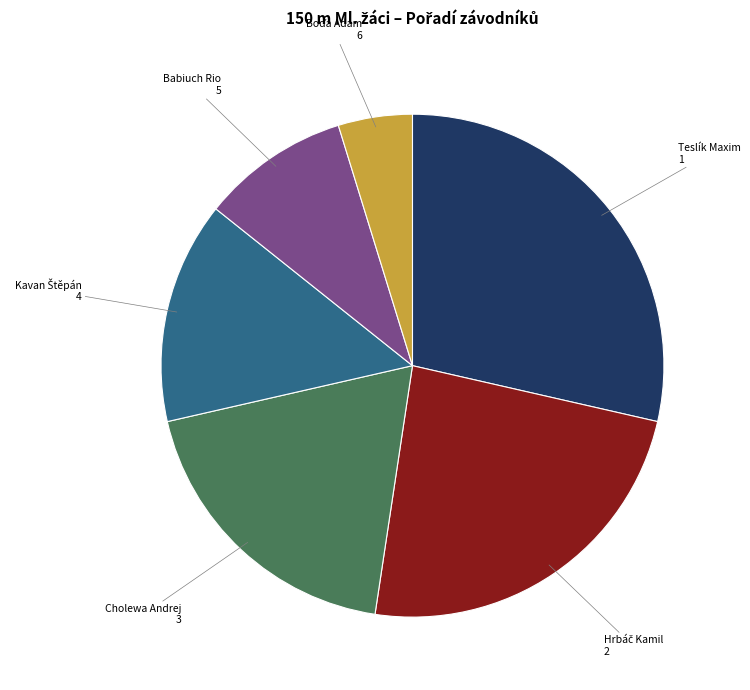

Is there any slice that represents more than half of the pie?

No